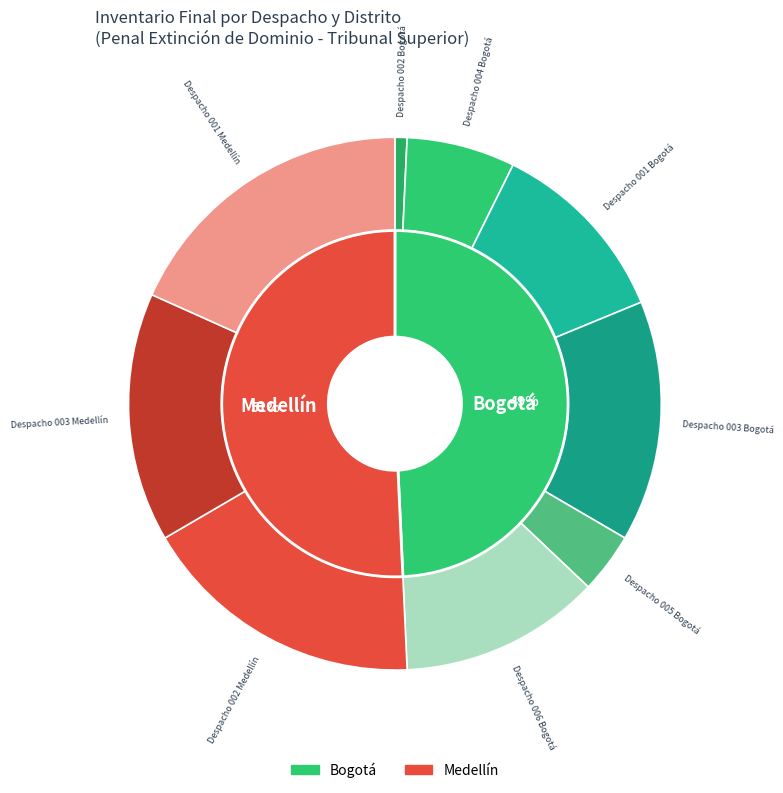

What is the largest slice in the pie chart?

Despacho 002 Medellín